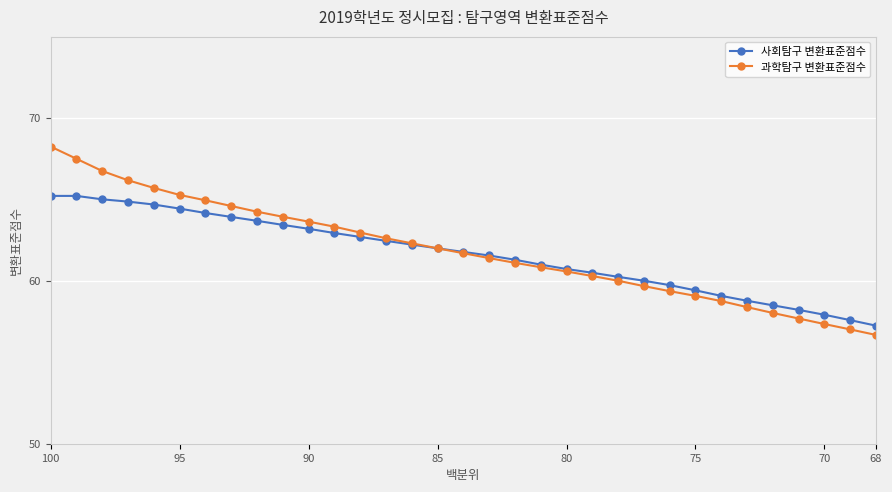

At which label does 사회탐구 변환표준점수 reach its peak?

100